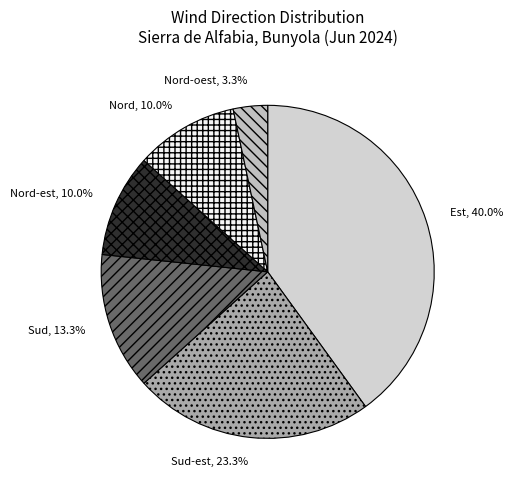

What portion of the pie excludes Sud?

86.7%